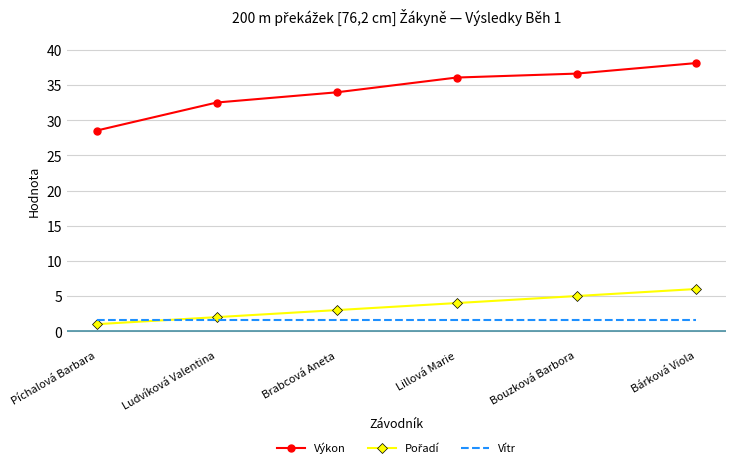

Which label corresponds to the largest value in the chart?

Bárková Viola